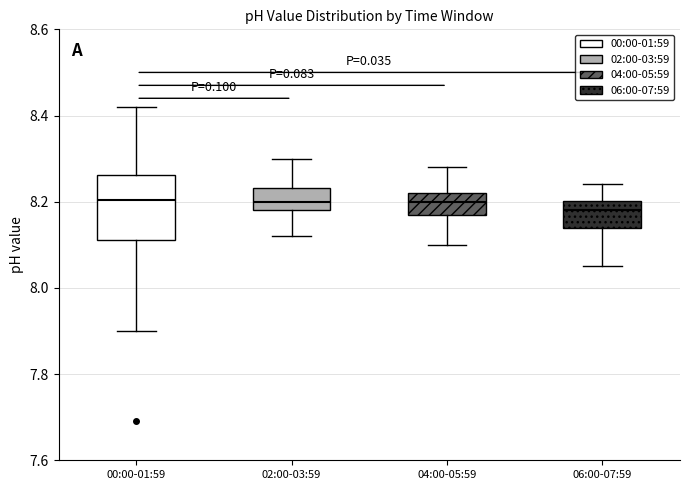

Where does the lower whisker of the box for 02:00-03:59 end on the y-axis? The values are not printed on the chart, so give them approximately, as read against the axis.

8.12